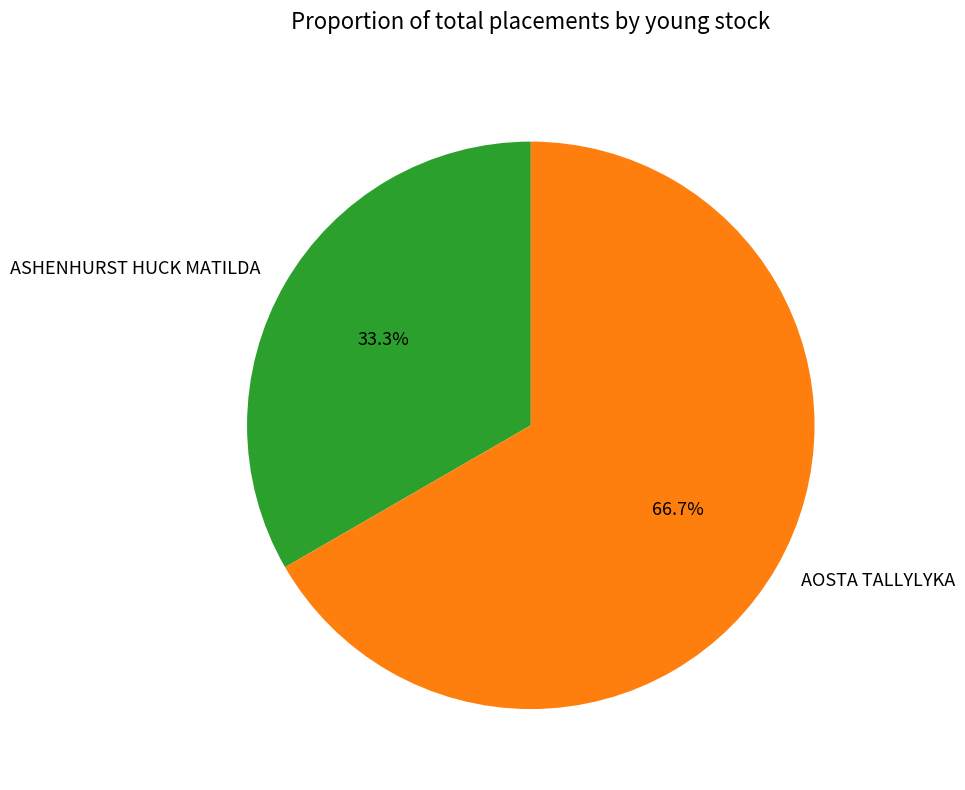

To the nearest percent, what percentage of the pie is AOSTA TALLYLYKA?

67%